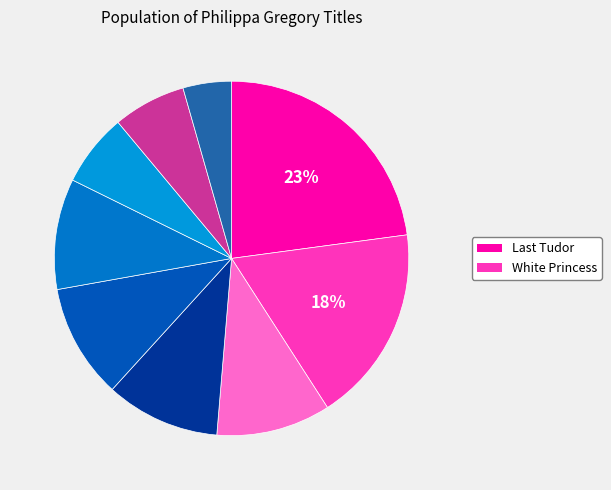

How many segments does this pie chart have?

9